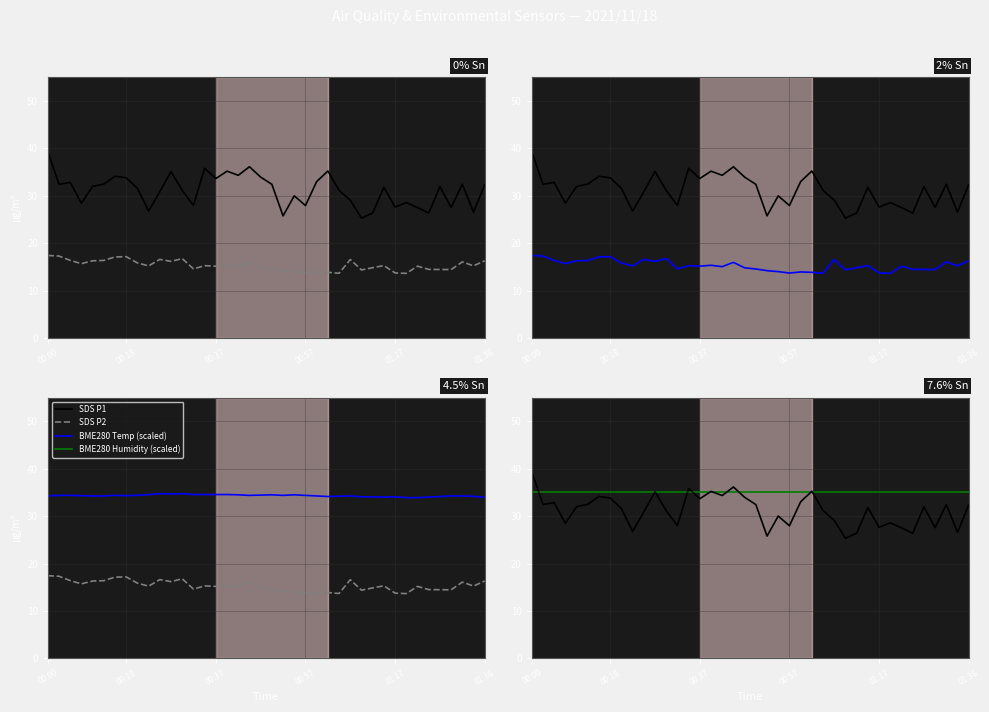

Reading left to right, extract all data points from this chart.

SDS_P1: 39.4	32.5	32.9	28.5	32.0	32.5	34.1	33.8	31.6	26.8	30.9	35.1	31.2	28.0	35.8	33.7	35.2	34.4	36.1	34.0	32.5	25.8	30.0	28.0	33.0	35.2	31.2	29.1	25.3	26.4	31.8	27.6	28.6	27.6	26.4	32.0	27.6	32.5	26.6	32.4
SDS_P2: 17.4	17.3	16.4	15.7	16.3	16.4	17.1	17.2	15.9	15.2	16.6	16.2	16.8	14.6	15.3	15.2	15.4	15.1	16.0	14.8	14.6	14.2	14.1	13.8	14.0	13.9	13.7	16.6	14.4	14.9	15.3	13.8	13.7	15.2	14.5	14.5	14.5	16.1	15.3	16.3
BME280_temperature: 34.3	34.4	34.4	34.3	34.3	34.3	34.4	34.3	34.4	34.6	34.7	34.7	34.7	34.6	34.6	34.6	34.6	34.5	34.4	34.4	34.5	34.4	34.5	34.4	34.3	34.1	34.2	34.3	34.1	34.1	34.0	34.1	33.9	33.9	34.0	34.1	34.3	34.3	34.2	34.0
BME280_humidity: 35.0	35.0	35.0	35.0	35.0	35.0	35.0	35.0	35.0	35.0	35.0	35.0	35.0	35.0	35.0	35.0	35.0	35.0	35.0	35.0	35.0	35.0	35.0	35.0	35.0	35.0	35.0	35.0	35.0	35.0	35.0	35.0	35.0	35.0	35.0	35.0	35.0	35.0	35.0	35.0